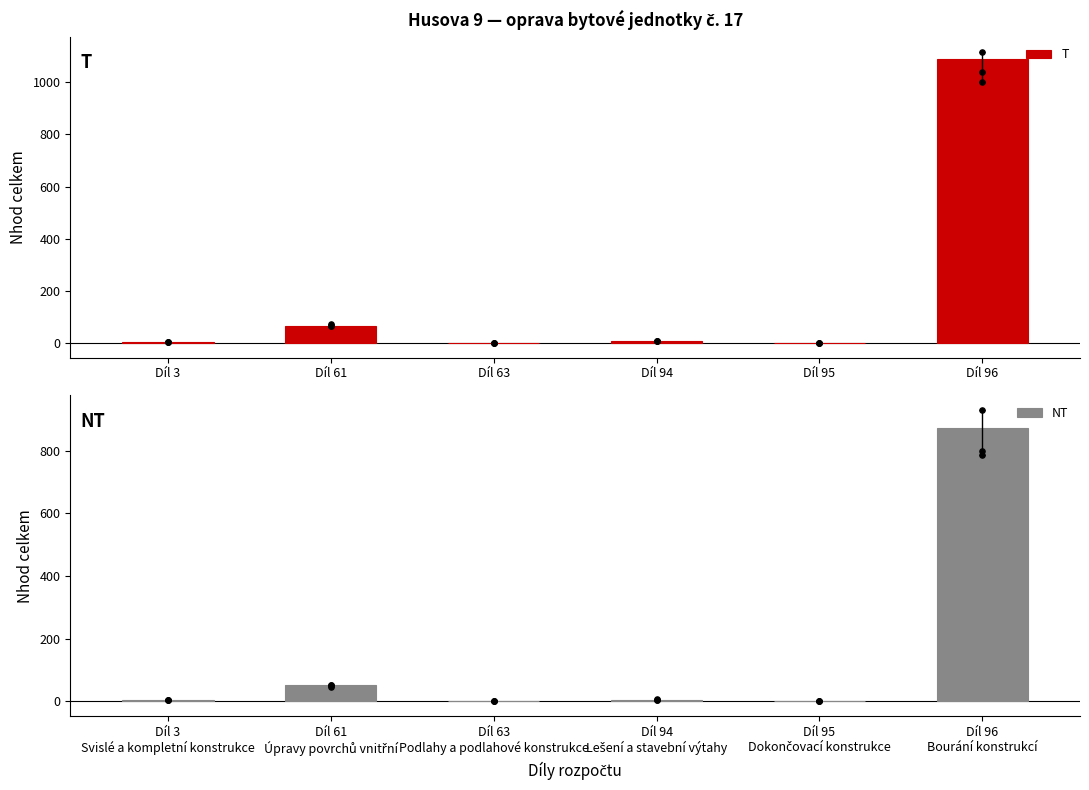

At how many categories does at least one series exceed 141?

1